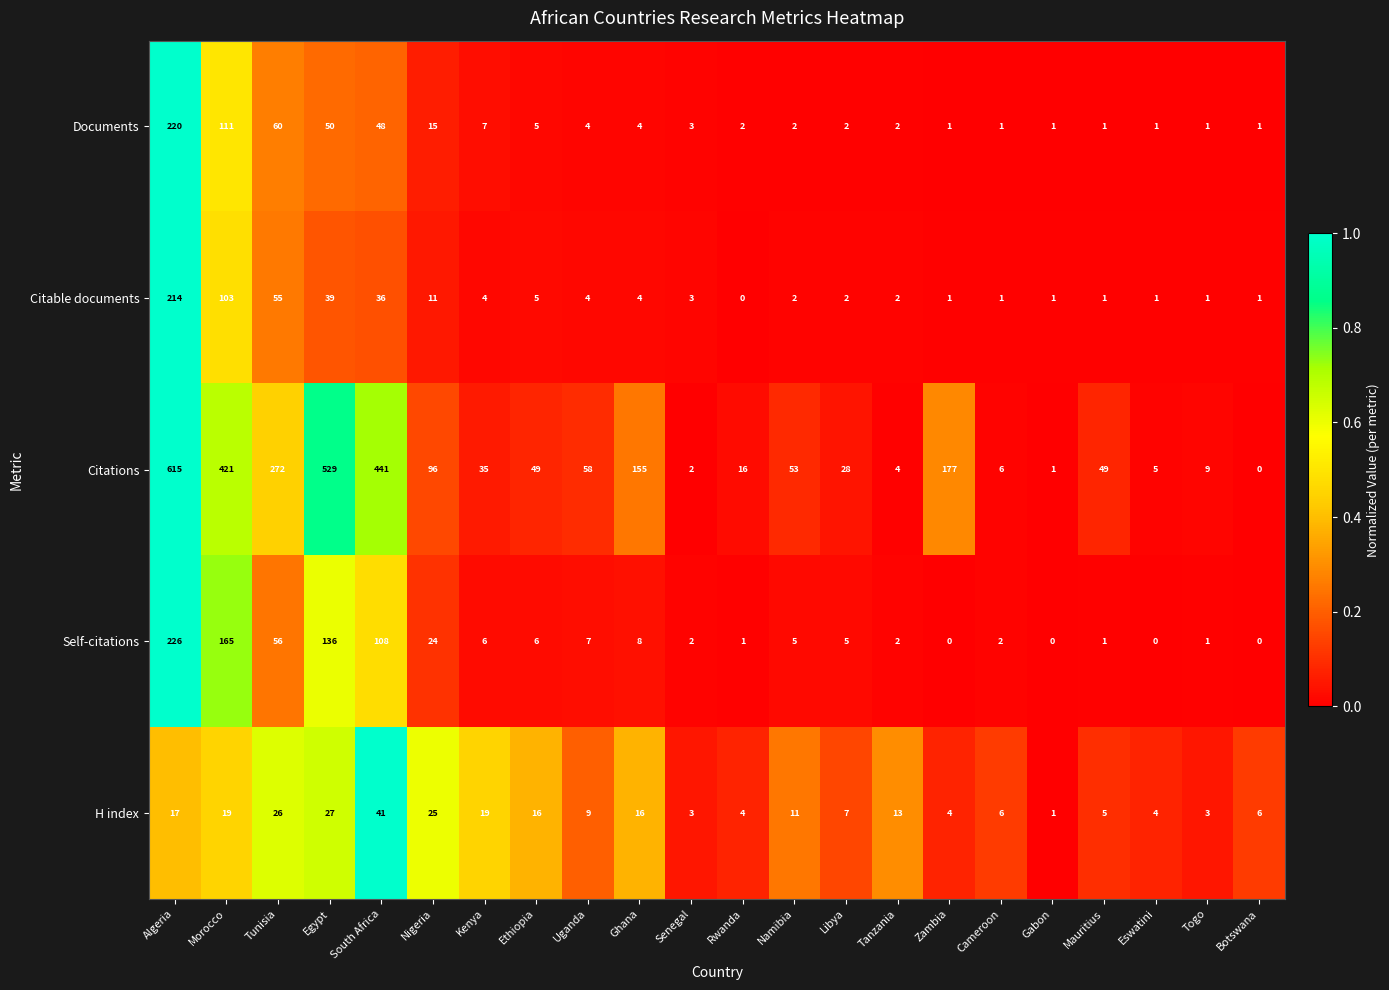

What is the sum of the Self-citations values at Uganda and Mauritius?

8